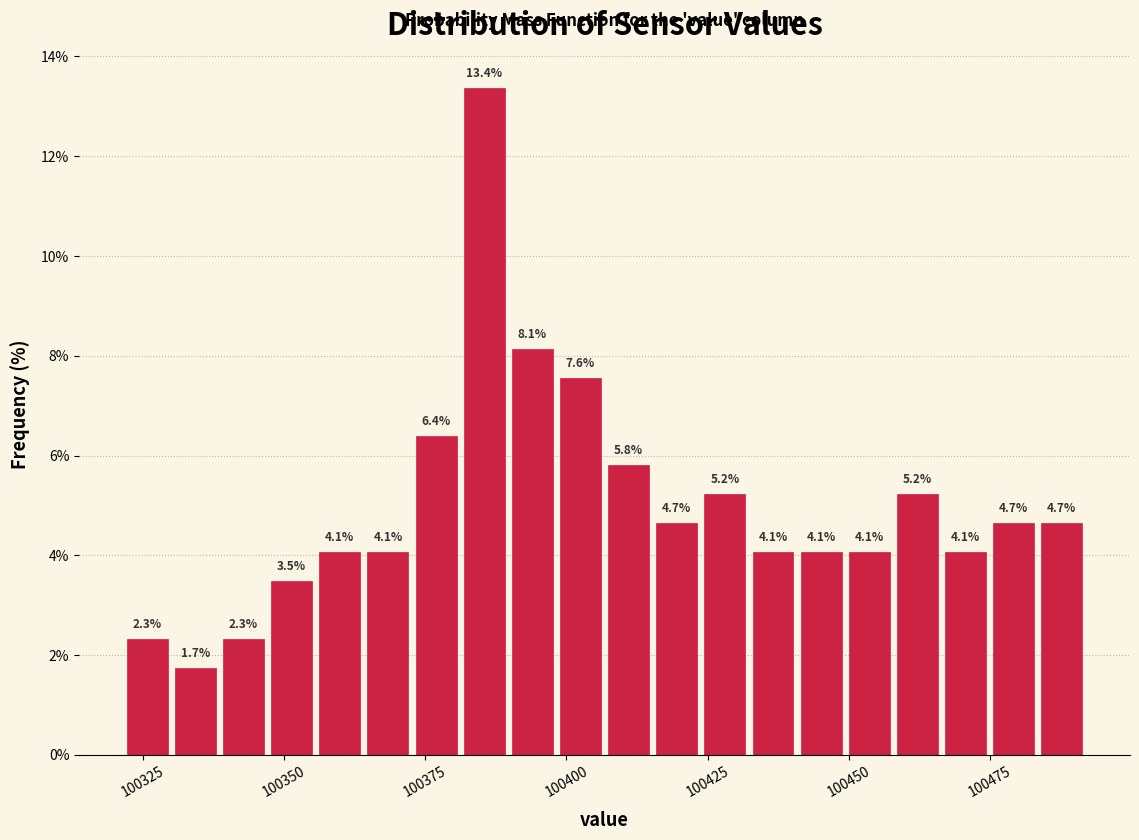

Around what value on the x-axis is the tallest bar? Give the approximate position of its centre, as read against the axis.

100385